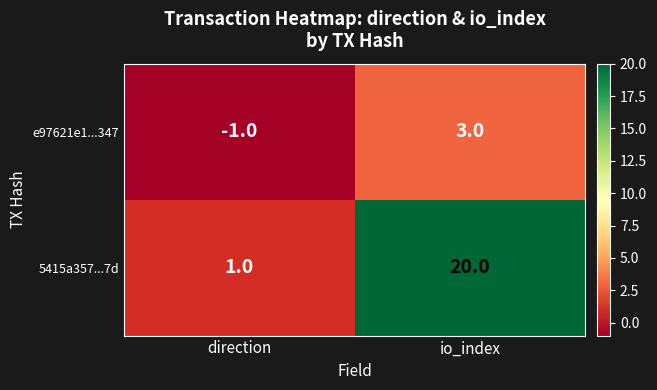

Is it true that e97621e1...347 equals 3 at io_index?

True